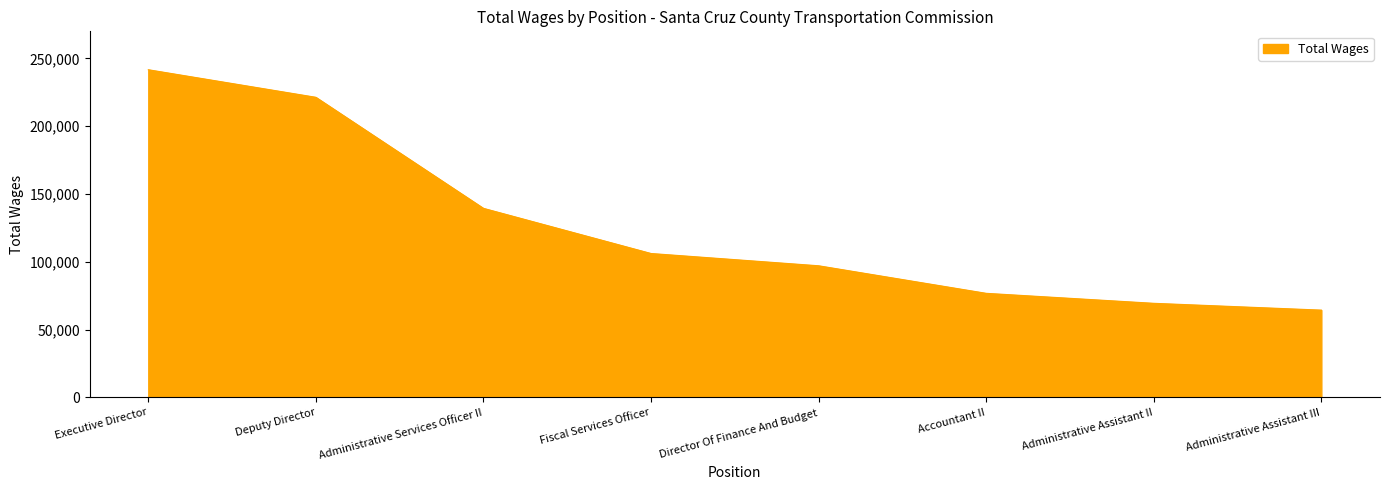

What is the difference between the maximum and minimum values?

177272